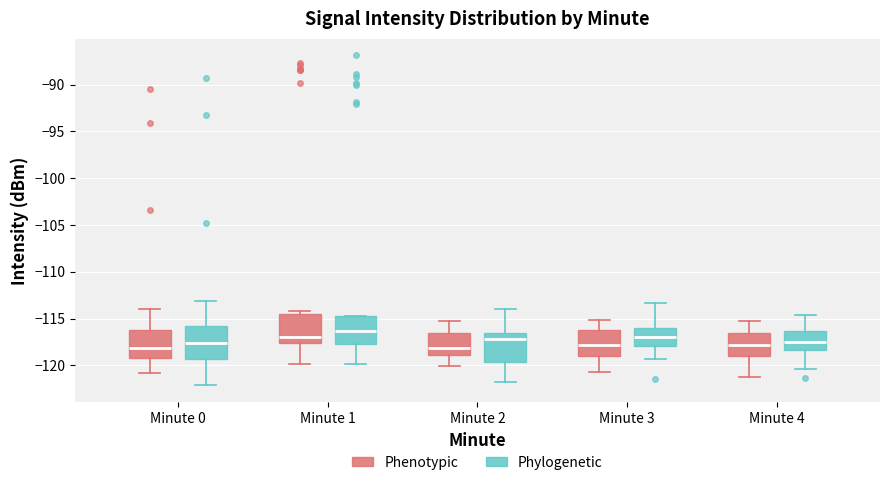

Where does the lower whisker of the box for Minute 4 (Phenotypic) end on the y-axis? The values are not printed on the chart, so give them approximately, as read against the axis.

-121.0